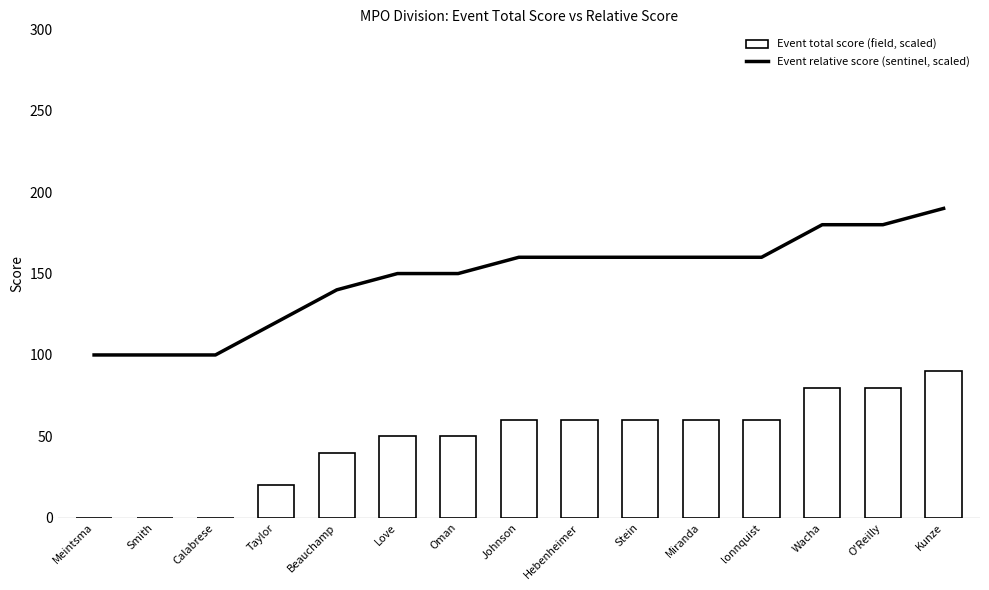

List the series in order of their overall mean, highest first.

Event relative score (scaled), Event total score (scaled)